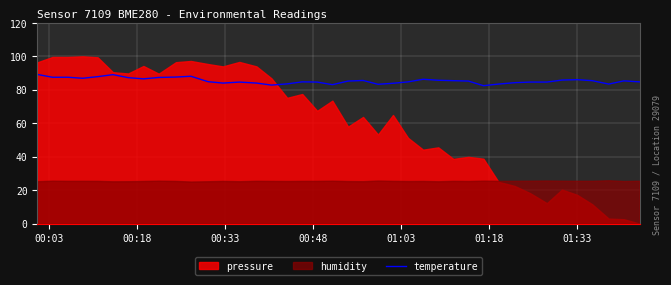

What is the lowest value of the temperature series?

82.4